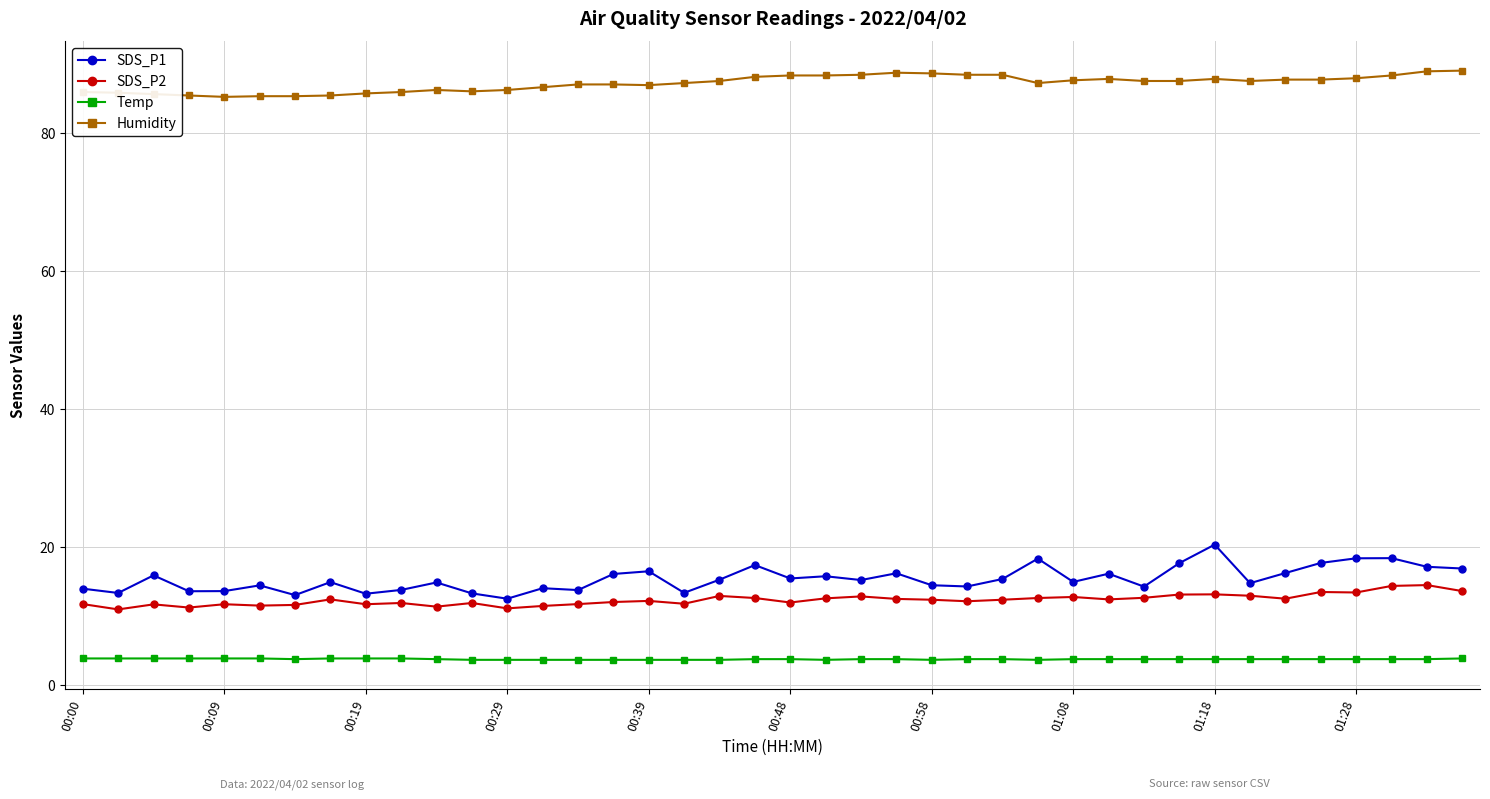

True or false: SDS_P2 and Temp intersect in this chart.

False